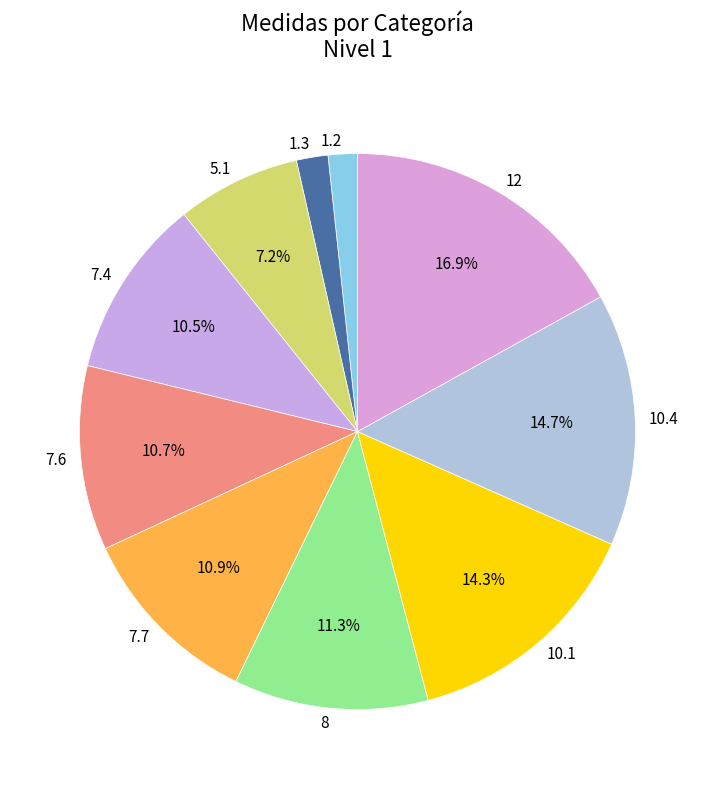

Is the sum of 12 and 10.4 greater than half?

No